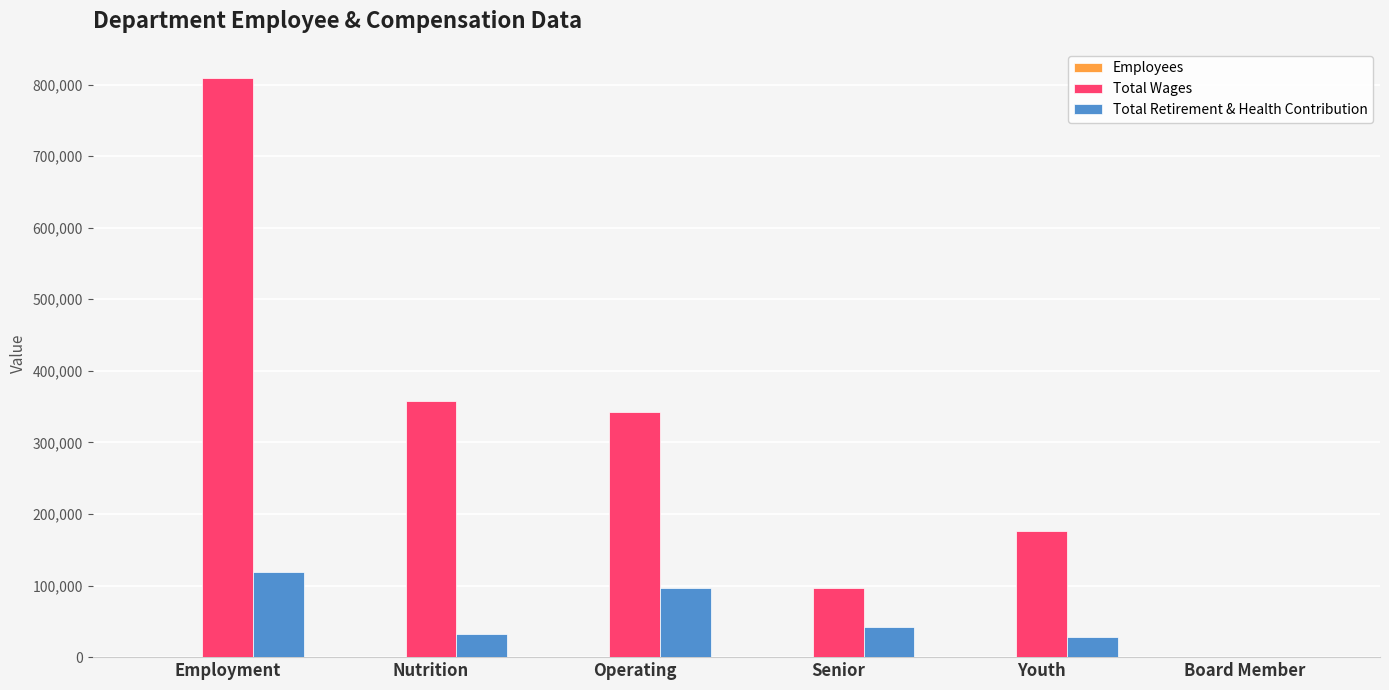

Is it true that Total Wages equals 624945 at Nutrition?

False